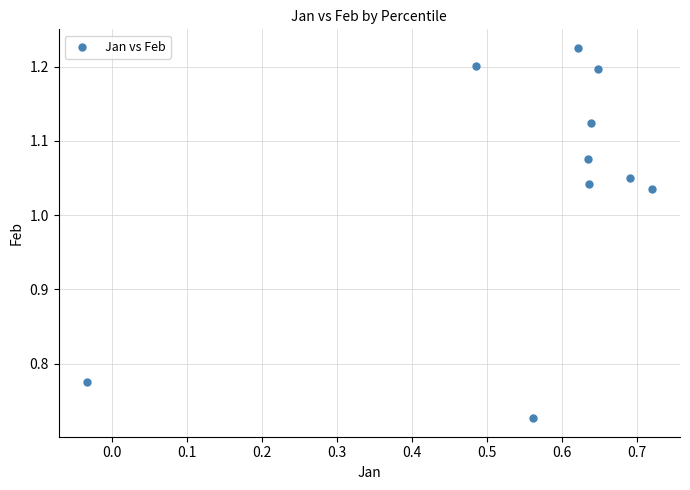

How many points are shown in the scatter plot?

10